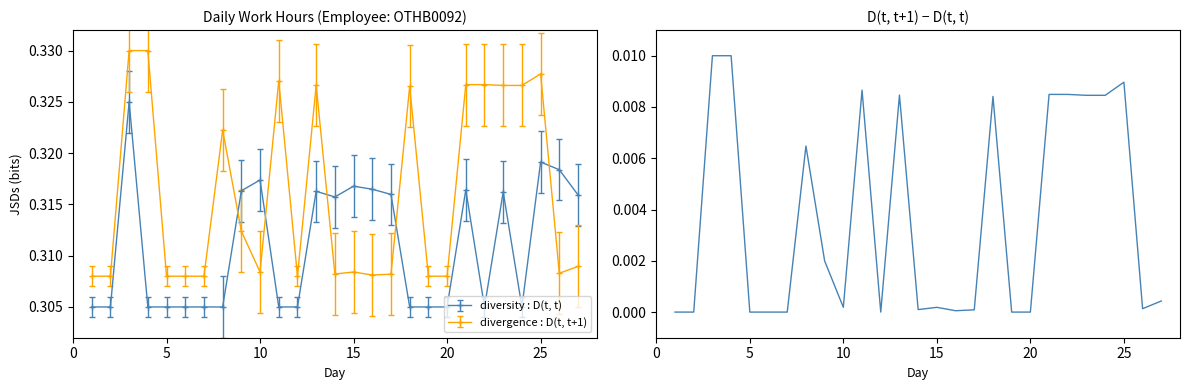

How many intersections are there between divergence : D(t, t+1) and diversity : D(t, t)?

5